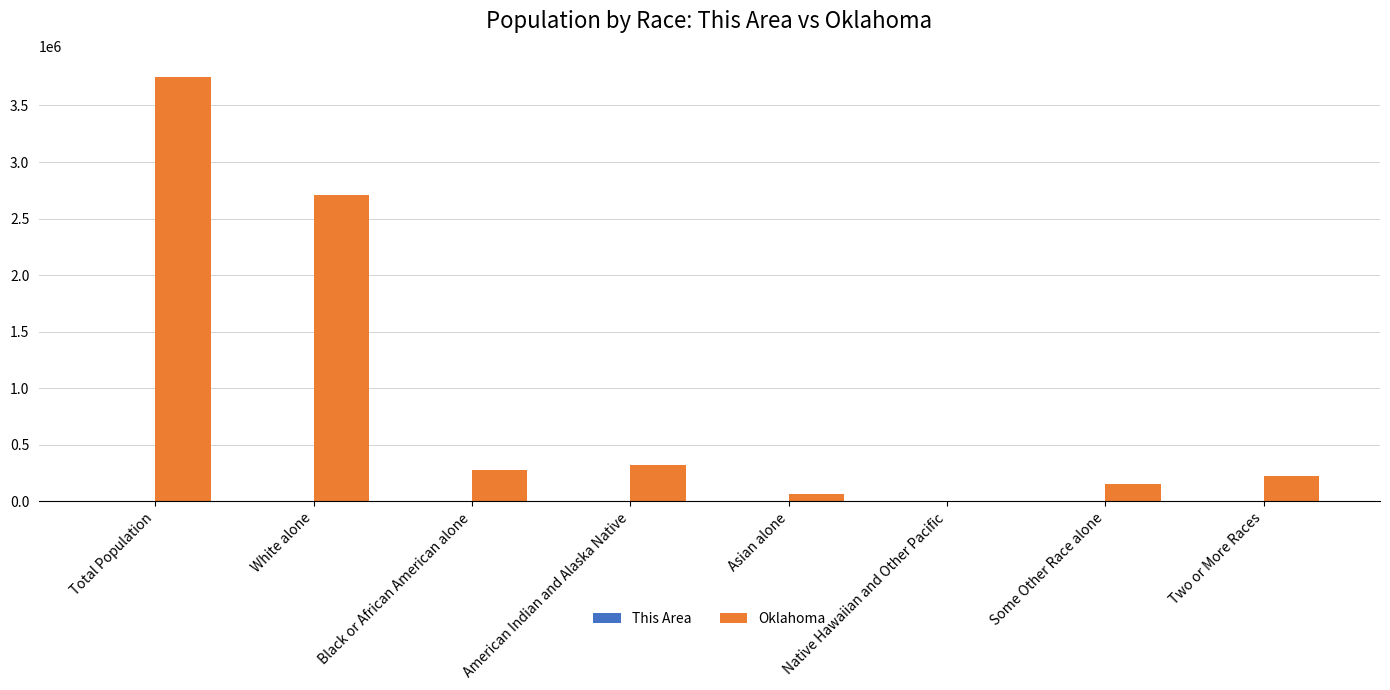

What is the greatest value displayed?

3751351